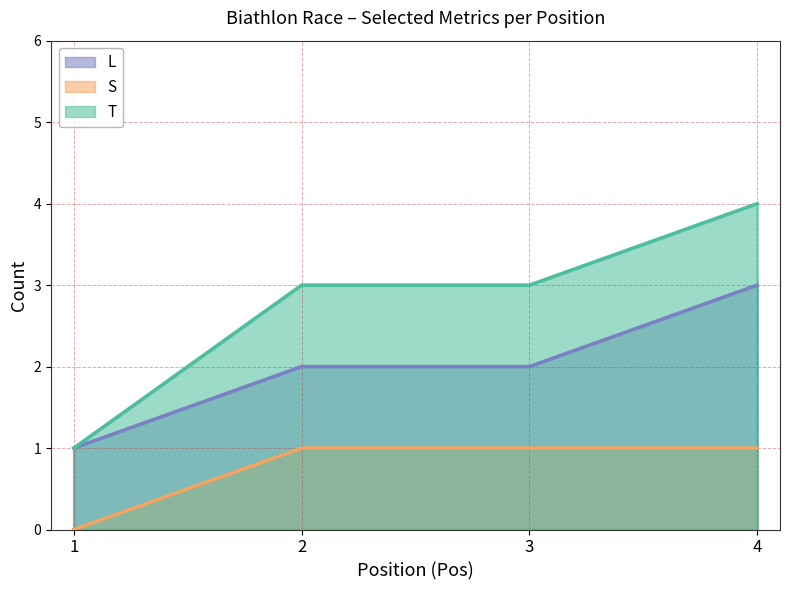

Between 2 and 4, which is larger?

4